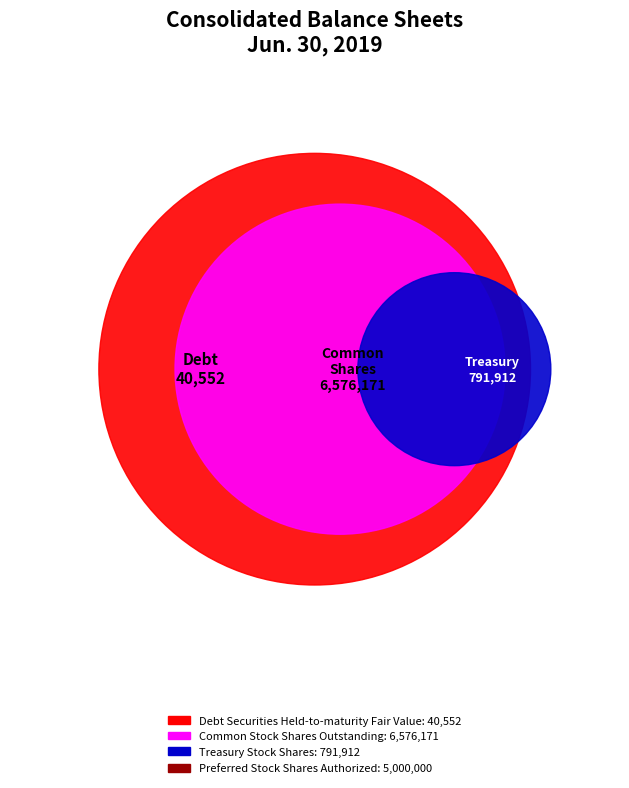

Does Preferred Stock Shares Authorized represent more than half of the total?

No